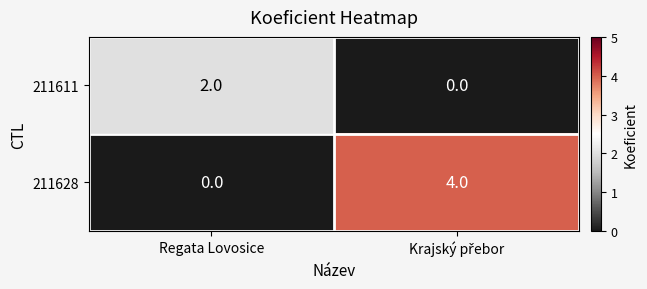

What is the sum of all 211628 values?

4